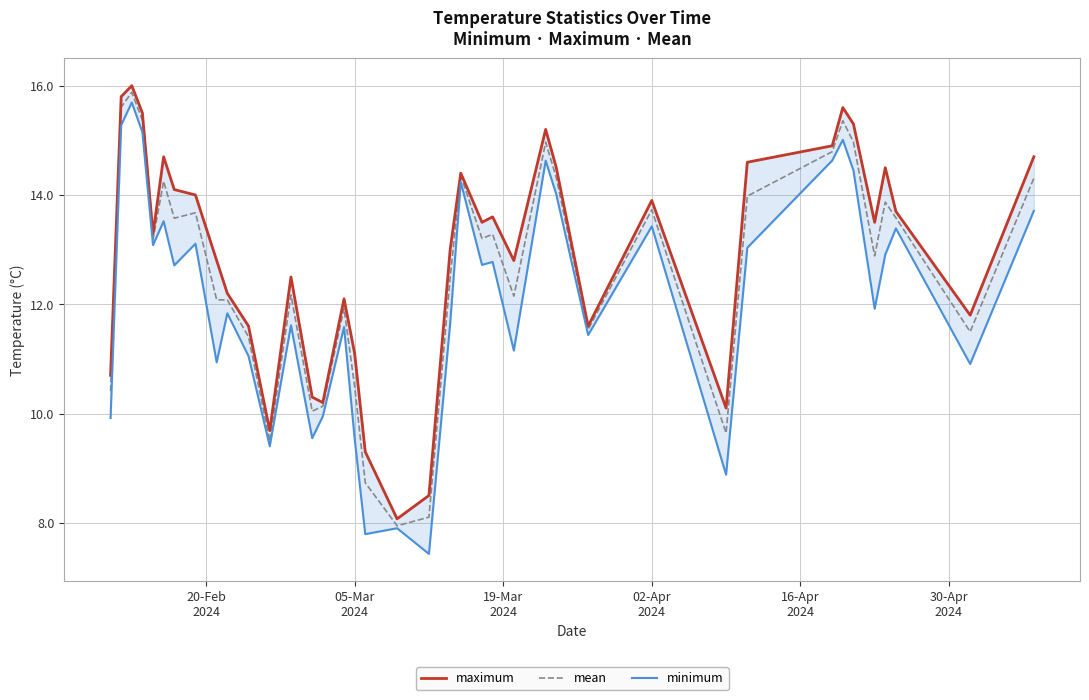

What is the maximum value for mean?

15.9